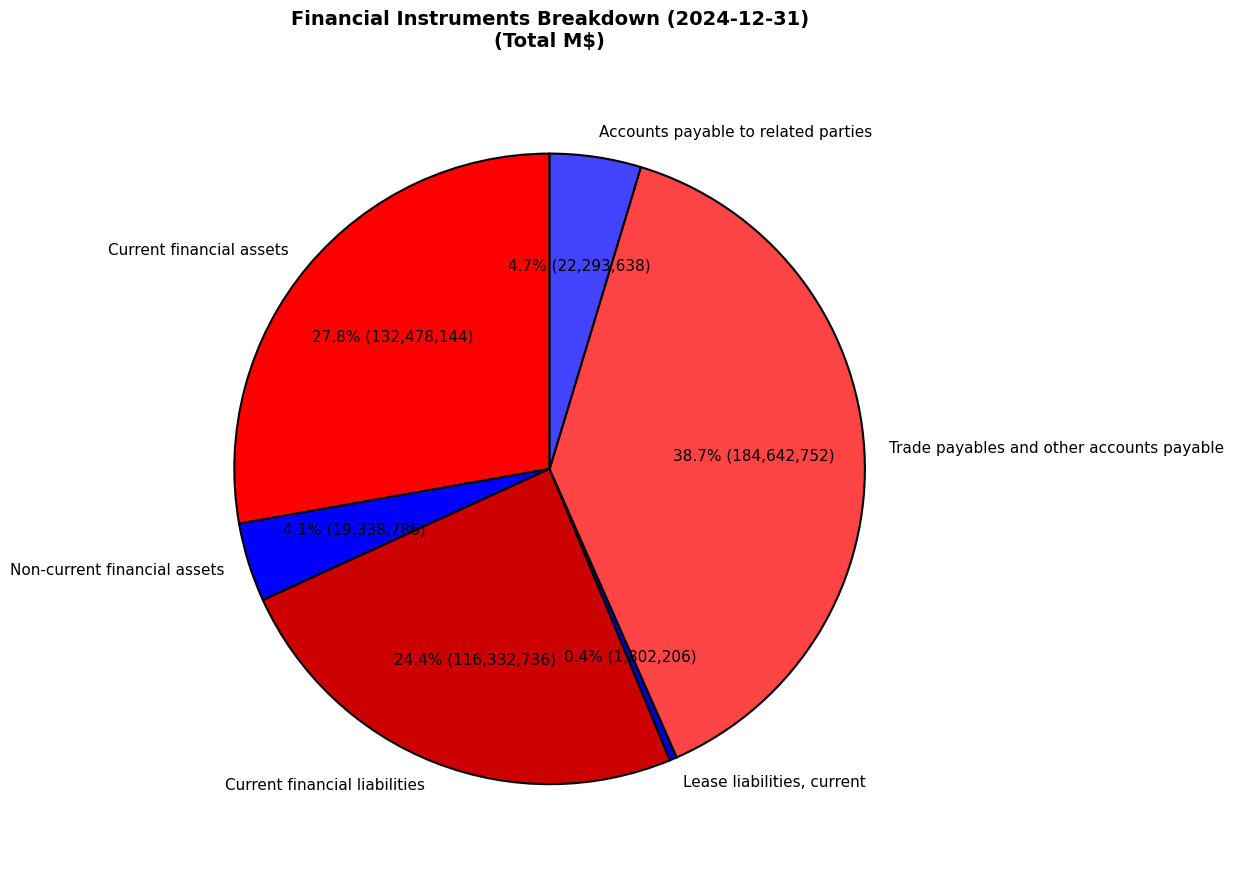

Which has a higher value, Current financial assets or Current financial liabilities?

Current financial assets